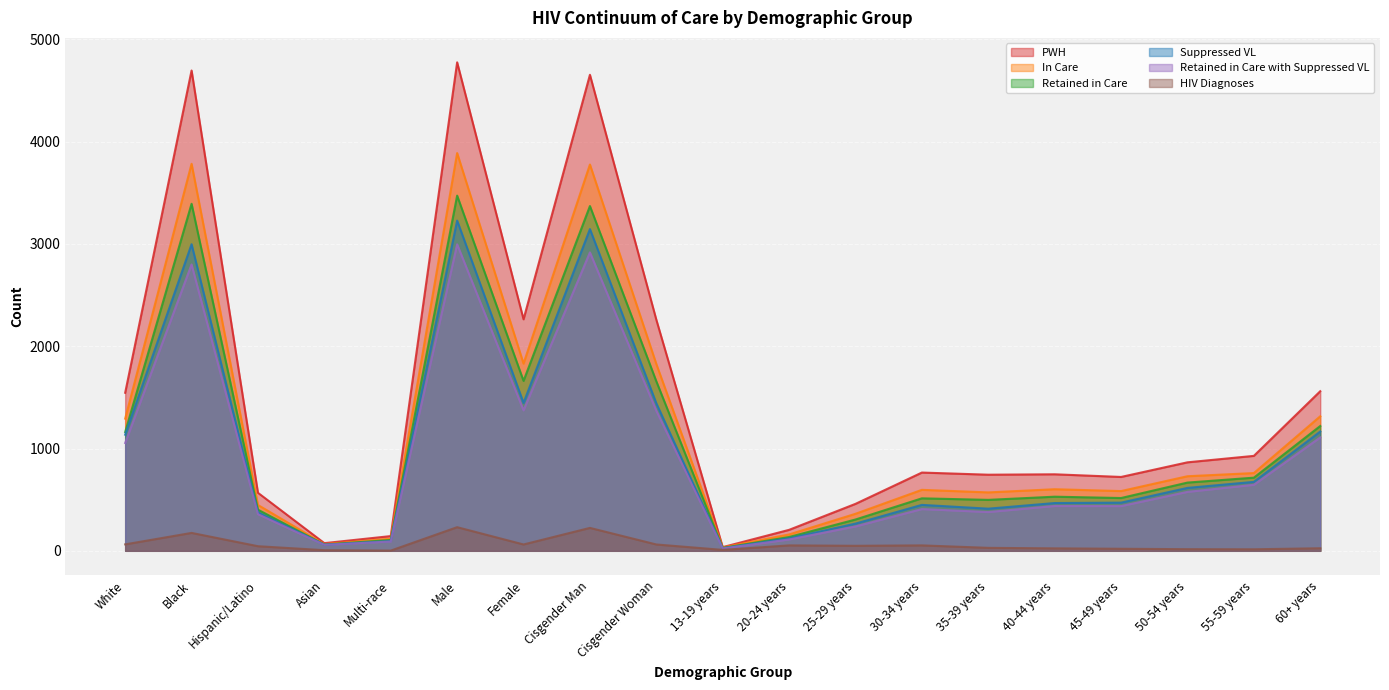

True or false: PWH and Suppressed VL intersect in this chart.

False